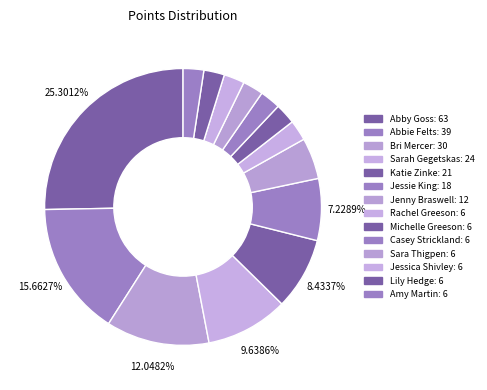

What percentage do Bri Mercer and Jessie King together represent?

19.3%